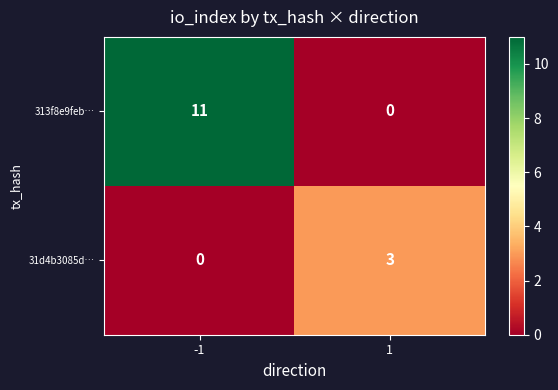

The 31d4b3085d… series shows 3 at 1. True or false?

True